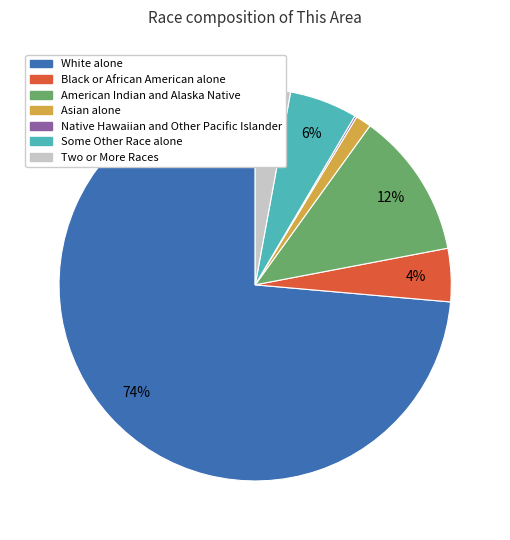

To the nearest percent, what portion does Some Other Race alone represent?

6%